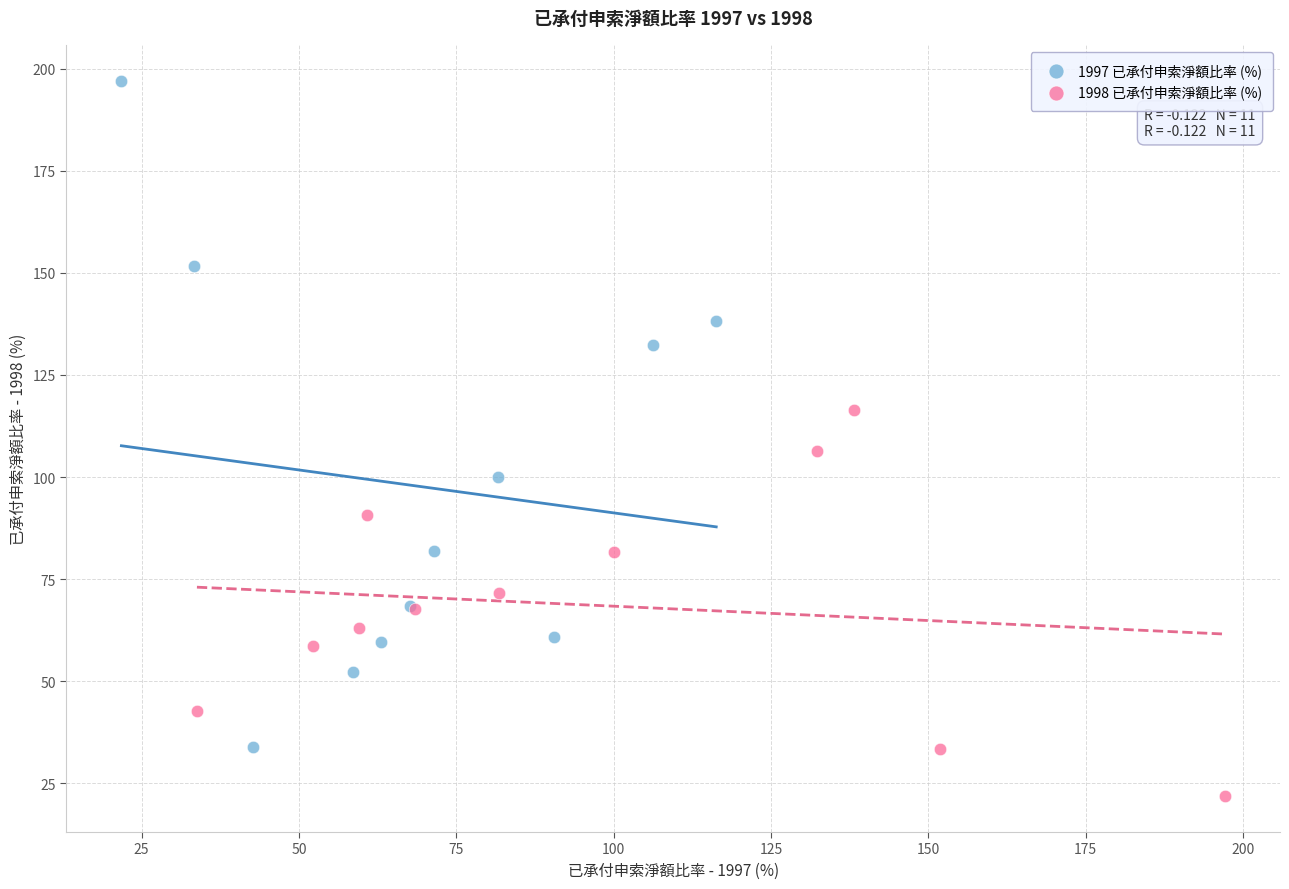

Which series reaches the maximum Y coordinate?

1997 已承付申索淨額比率 (%)